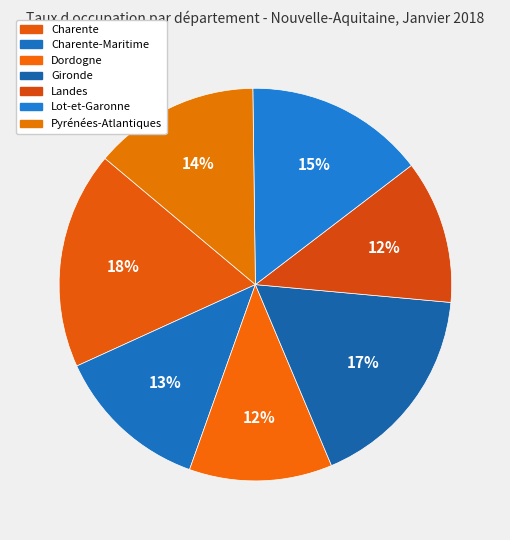

To the nearest percent, what is the average slice percentage?

14%